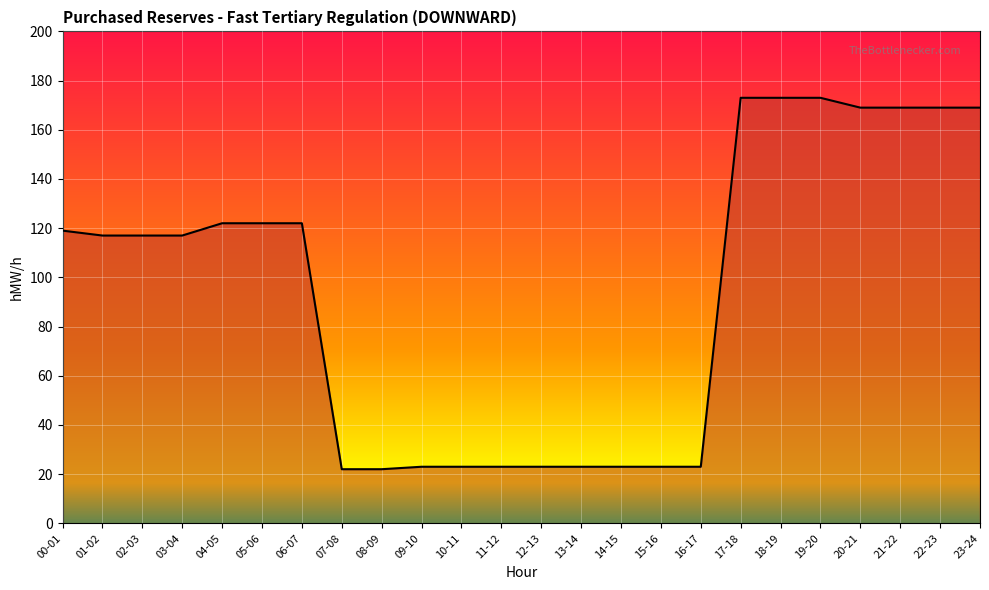

True or false: the data shows 23 at 09-10.

True